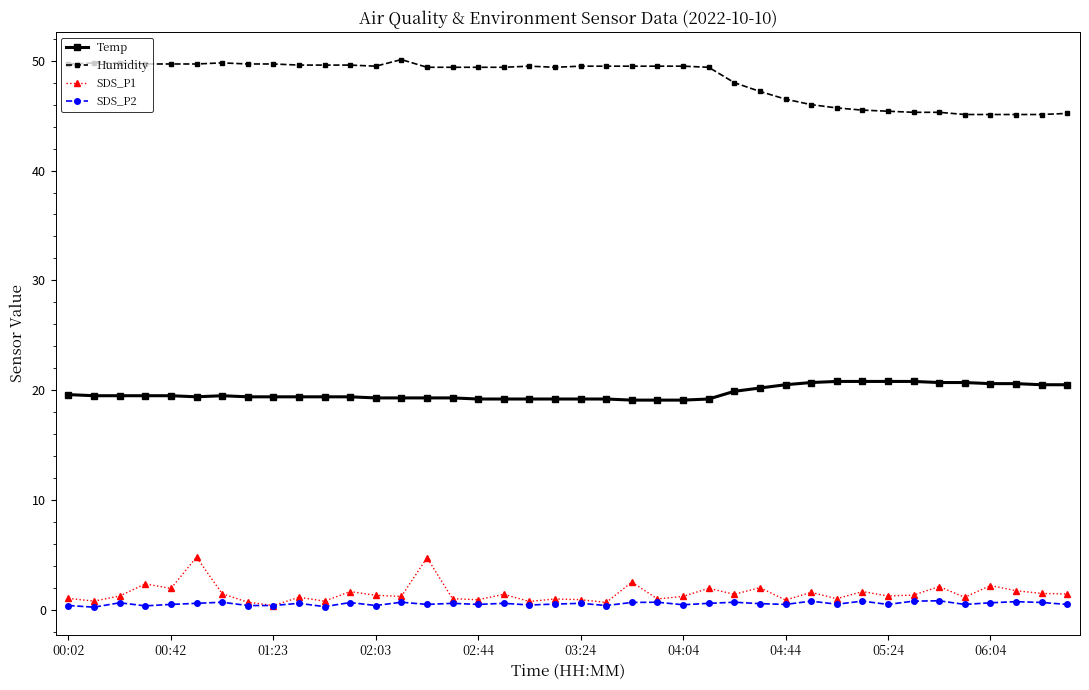

What is the greatest value displayed?

50.1